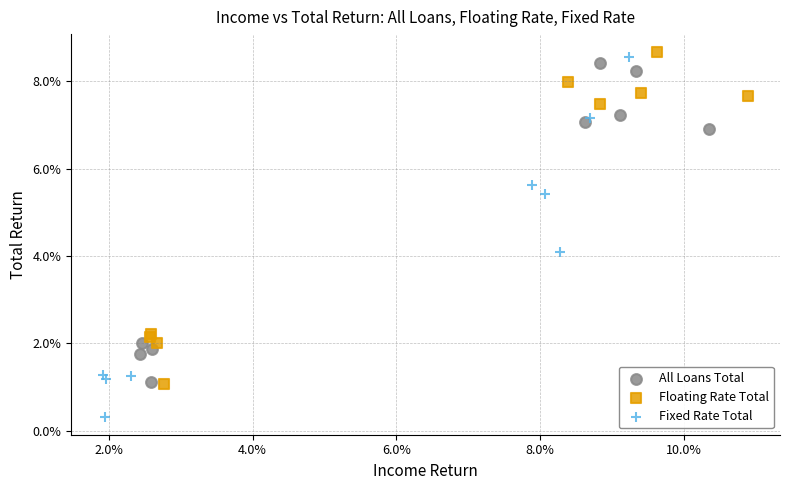

Which series reaches the maximum Y coordinate?

Floating Rate Total